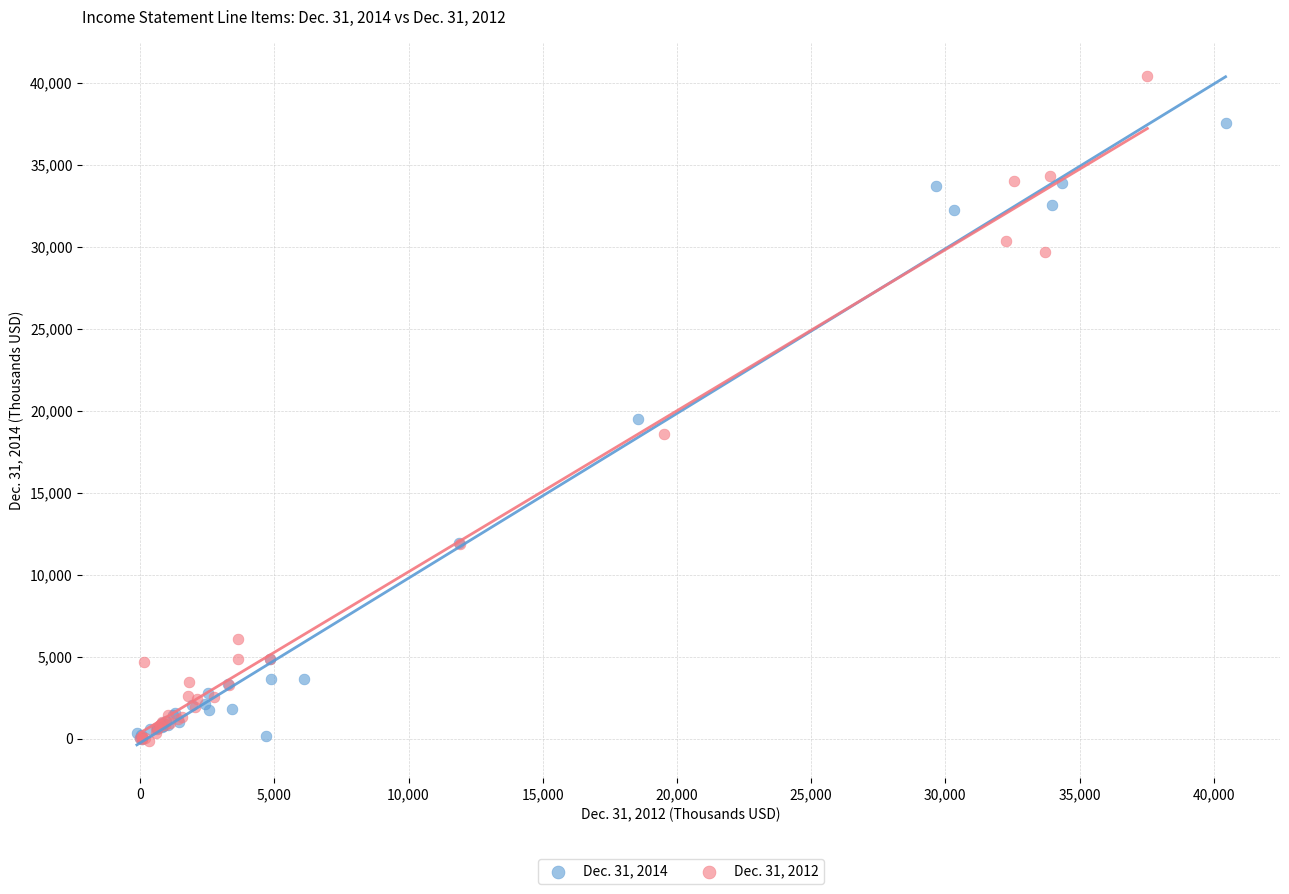

What are all the series names shown in the legend?

Dec. 31, 2014, Dec. 31, 2012